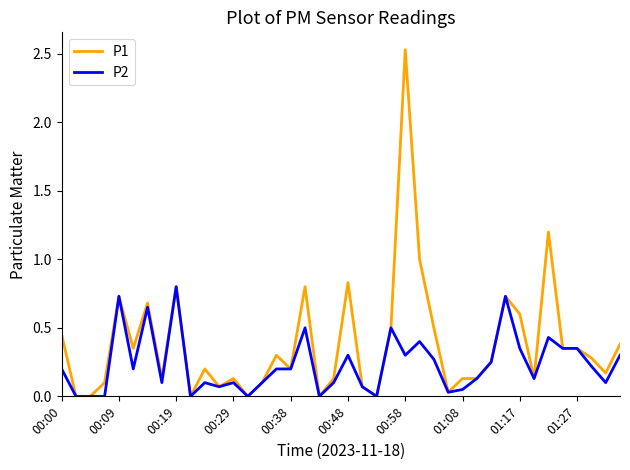

Rank the series by their average value, from highest to lowest.

P1, P2